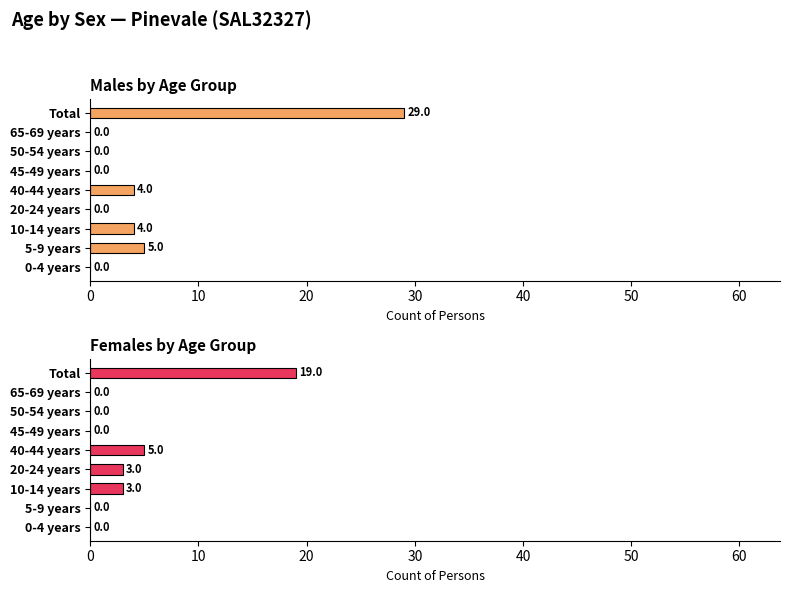

Which has a higher value, 45-49 years or 5-9 years?

5-9 years